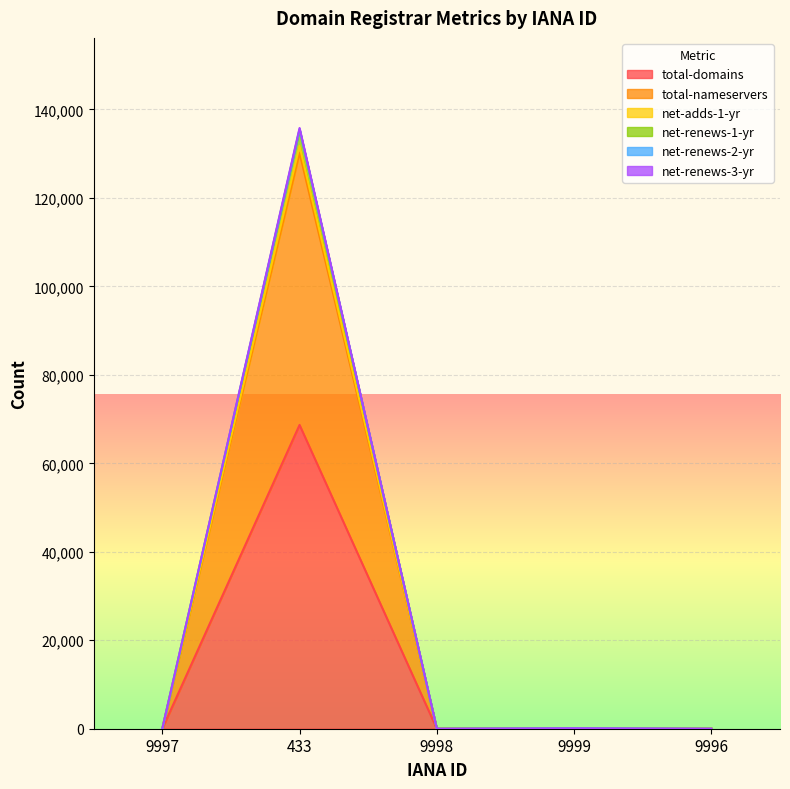

True or false: total-domains and total-nameservers cross at least once.

False